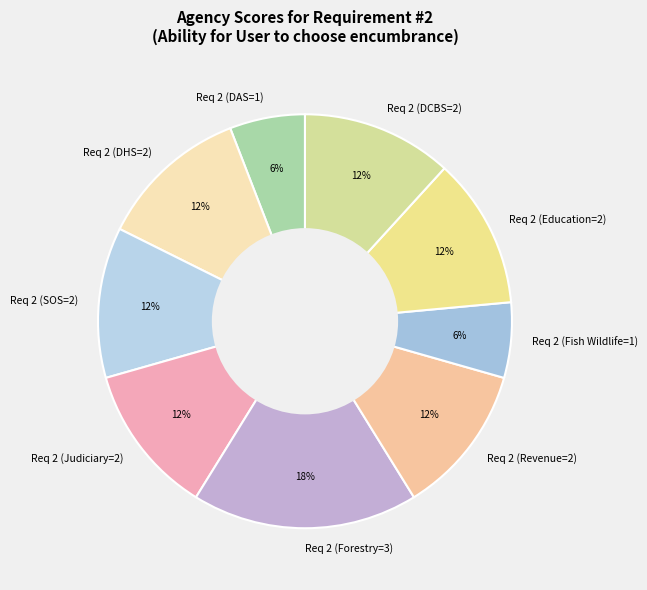

To the nearest percent, what percentage of the pie is Req 2 (Forestry=3)?

18%